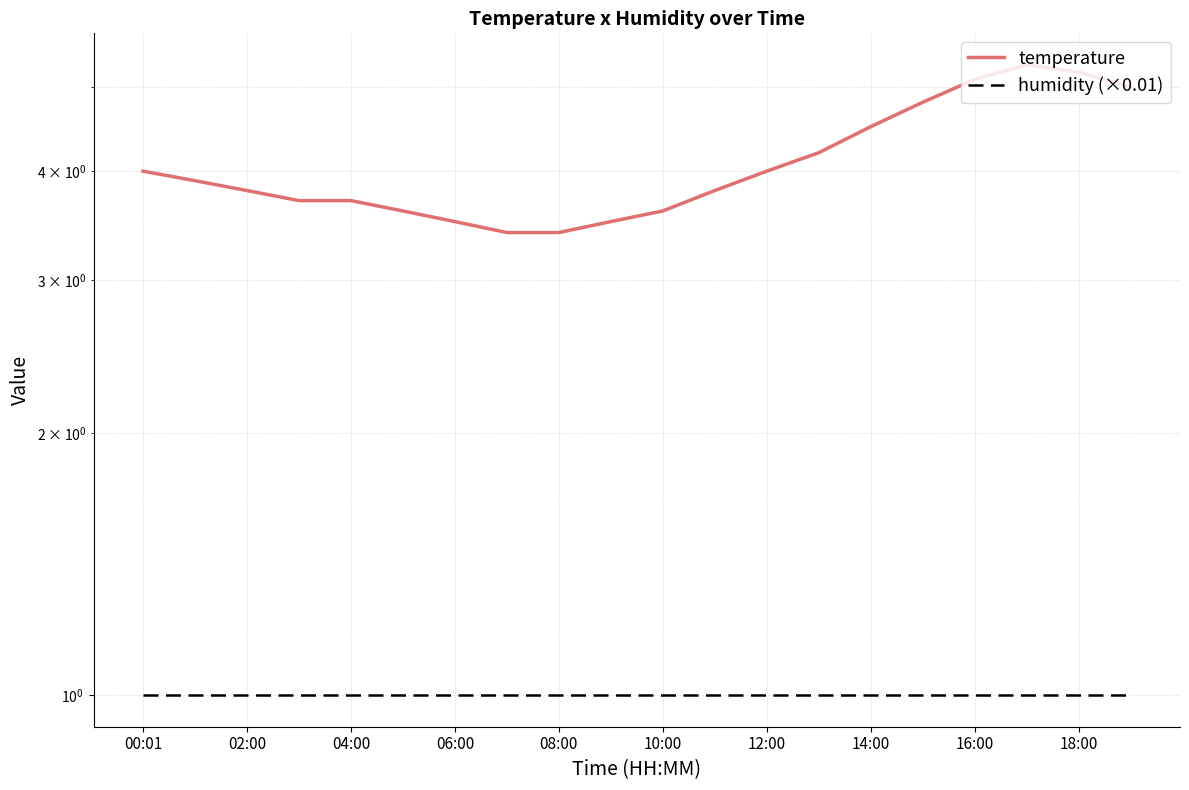

Rank the series by their maximum value, from lowest to highest.

humidity (×0.01), temperature